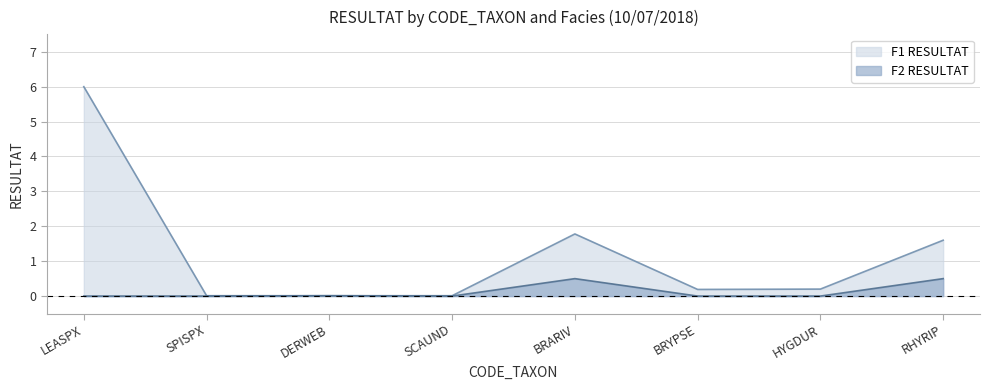

What is the average value of the F1 RESULTAT series?

1.2